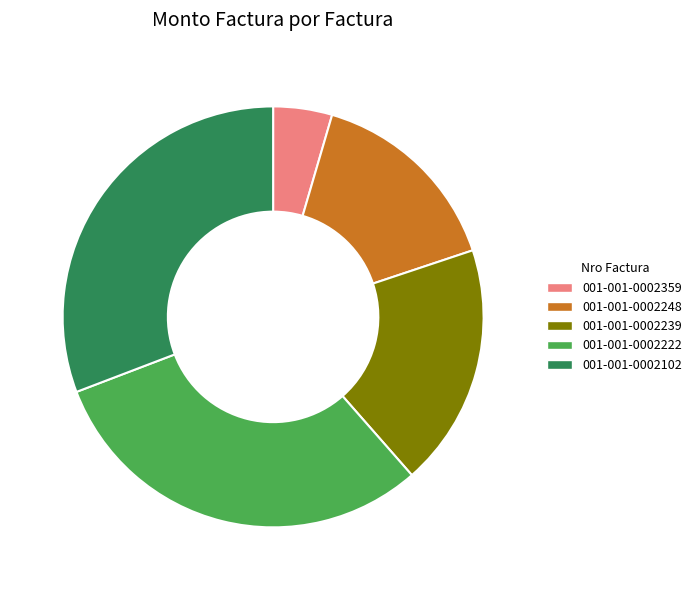

Is there a majority slice in this chart?

No